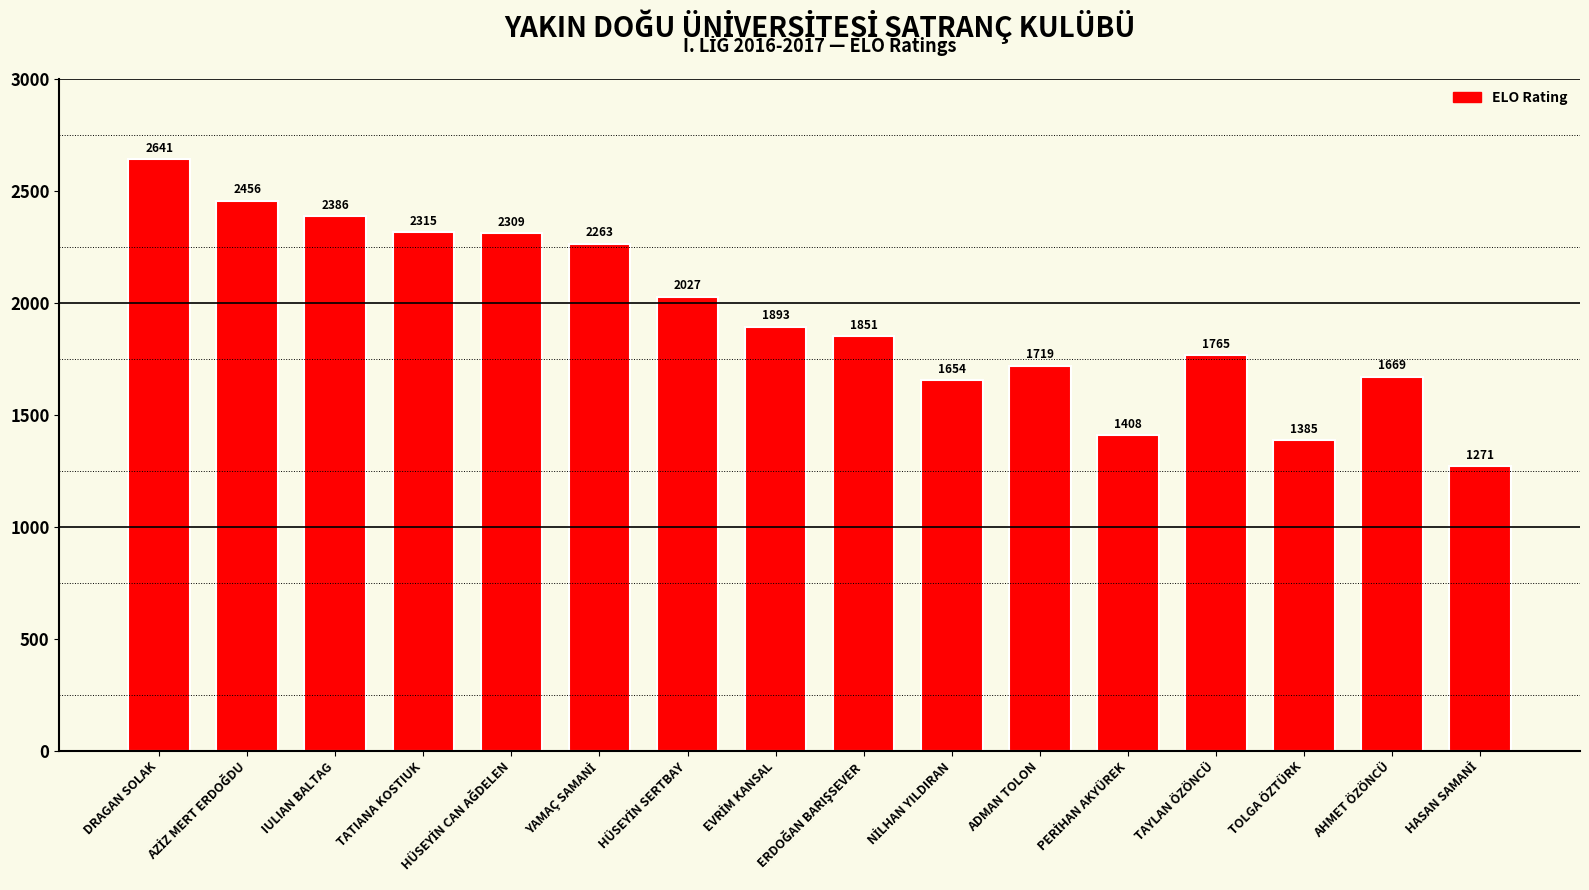

Does the chart contain any negative values?

No